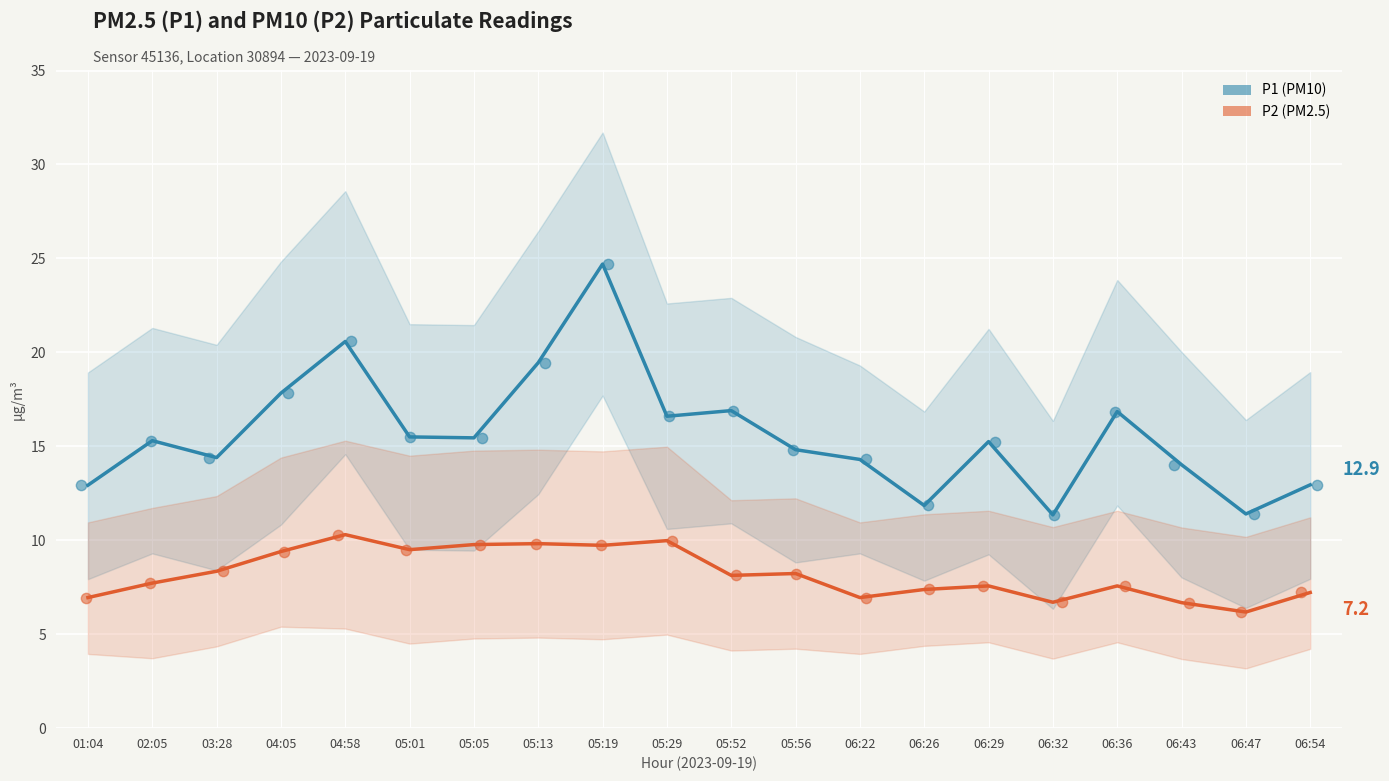

At which category is the sum across all series the highest?

05:19